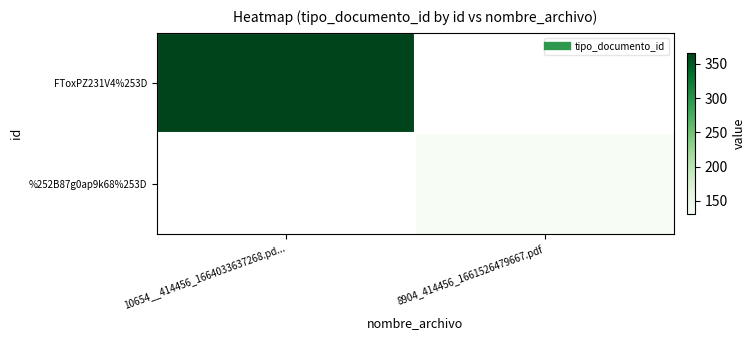

Is the value of %252B87g0ap9k68%253D at 8904_414456_1661526479667.pdf greater than the value of FToxPZ231V4%253D at 10654__414456_1664033637268.pd...?

No